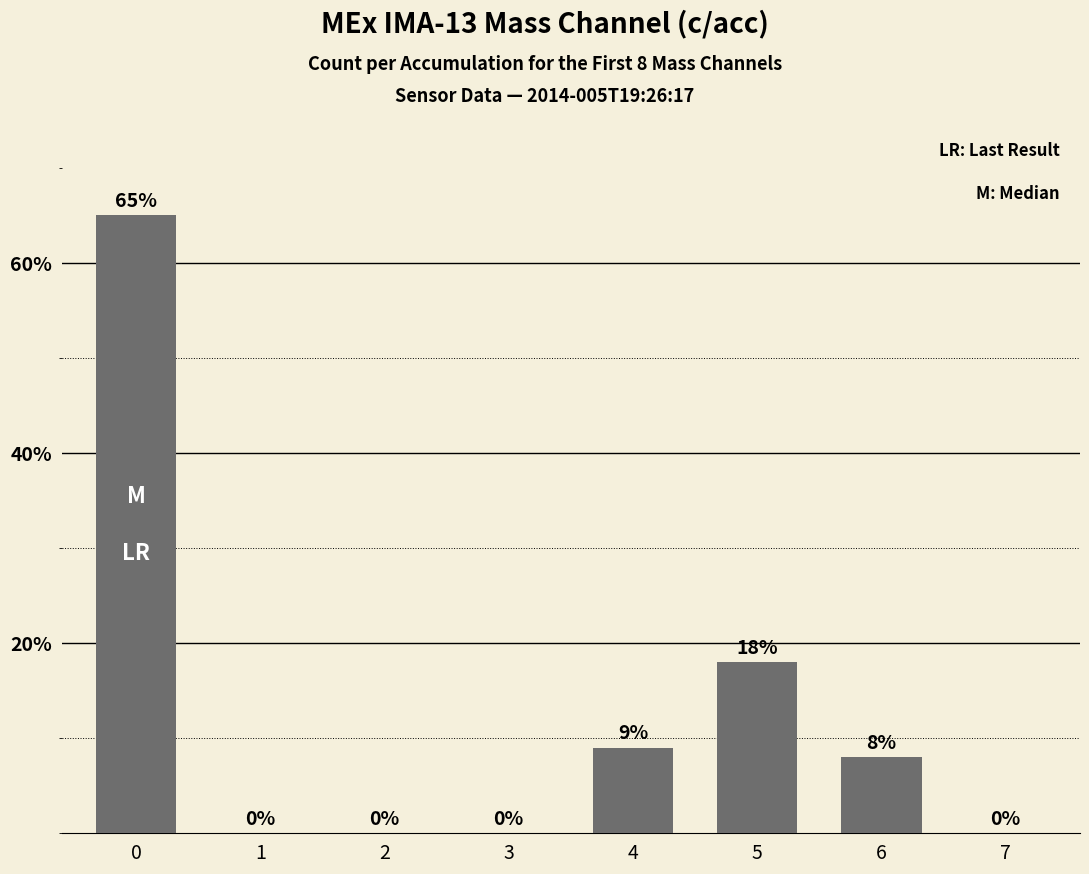

The chart shows a value of 0.0 at 6. True or false?

False